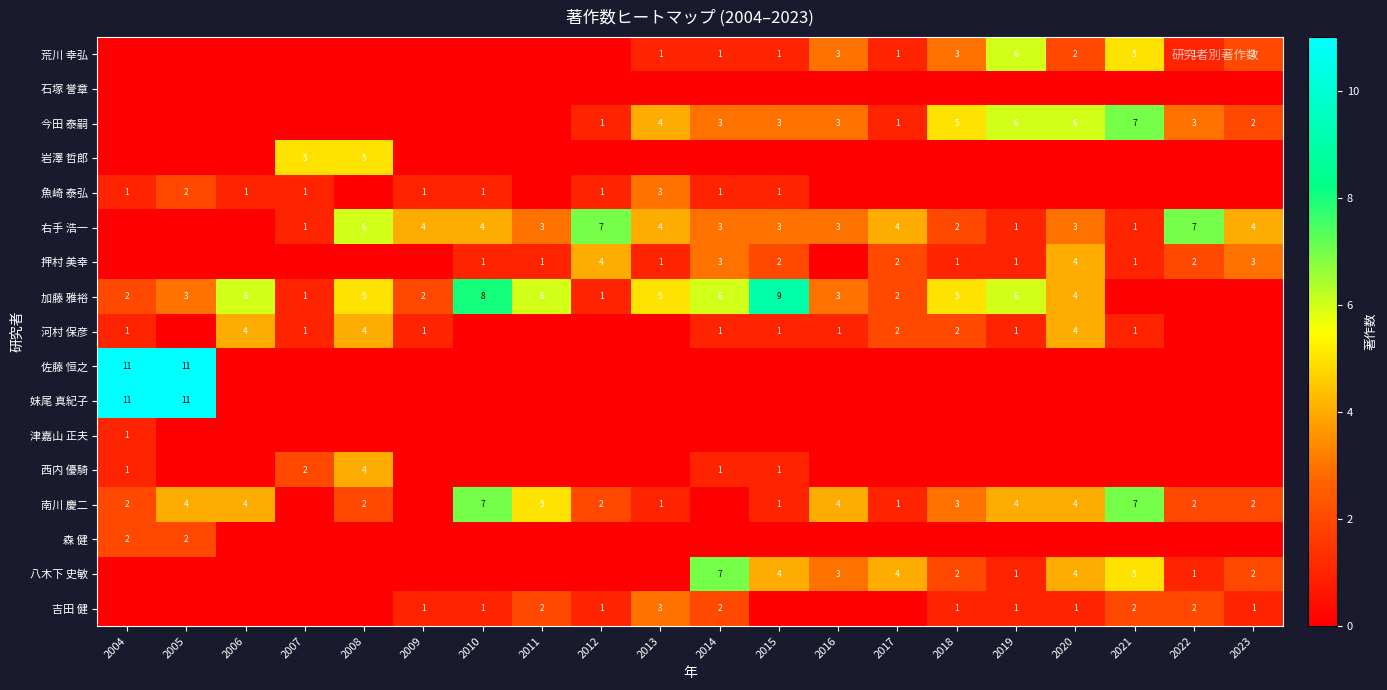

Is the value of 今田 泰嗣 at 2019 greater than the value of 南川 慶二 at 2013?

Yes